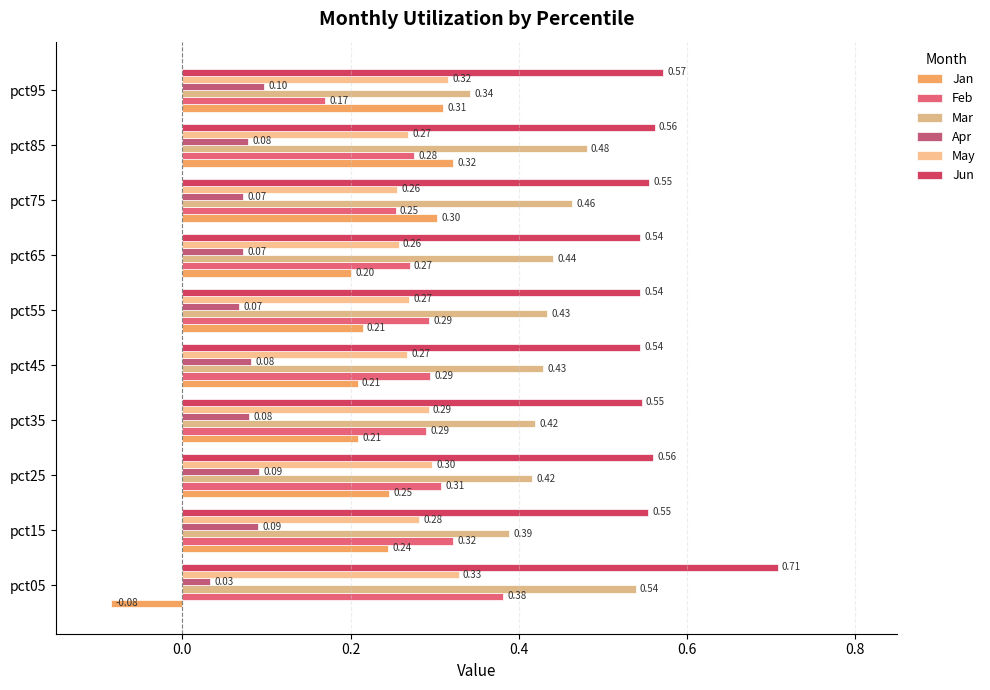

Which series has the widest spread of values?

Jan